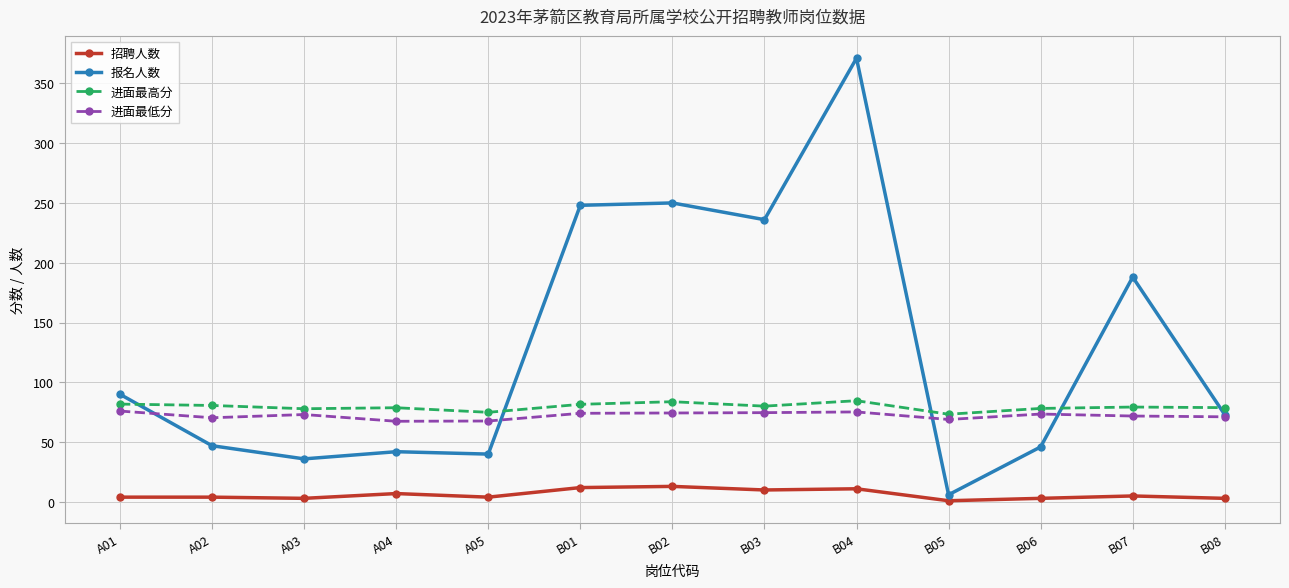

What position from the right is B04?

5